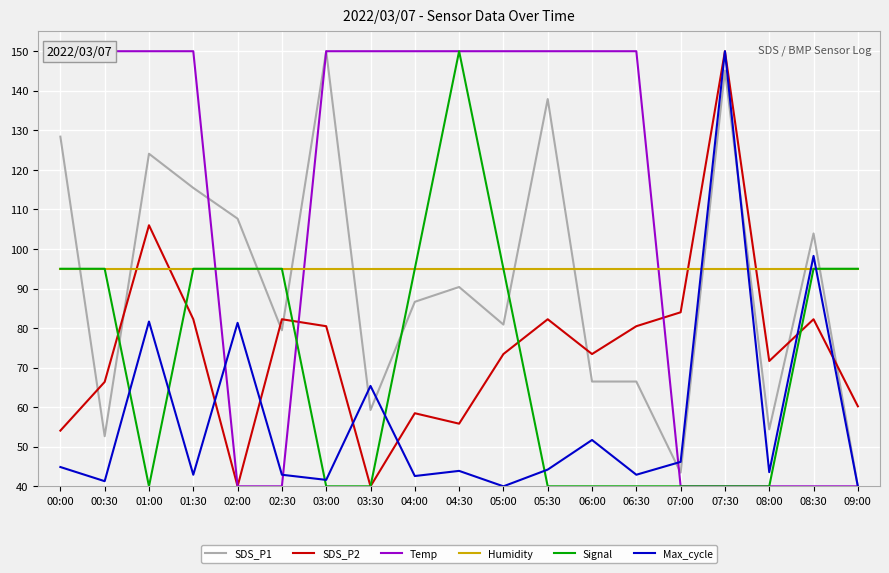

At which label does Signal first exceed 95?

04:30